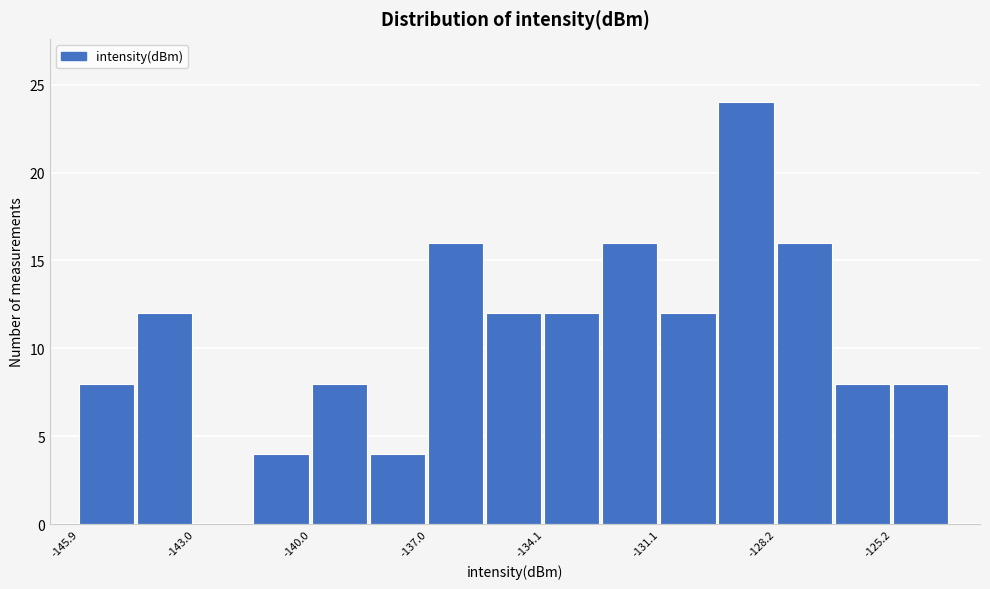

Around what value on the x-axis is the tallest bar? Give the approximate position of its centre, as read against the axis.

-129.0